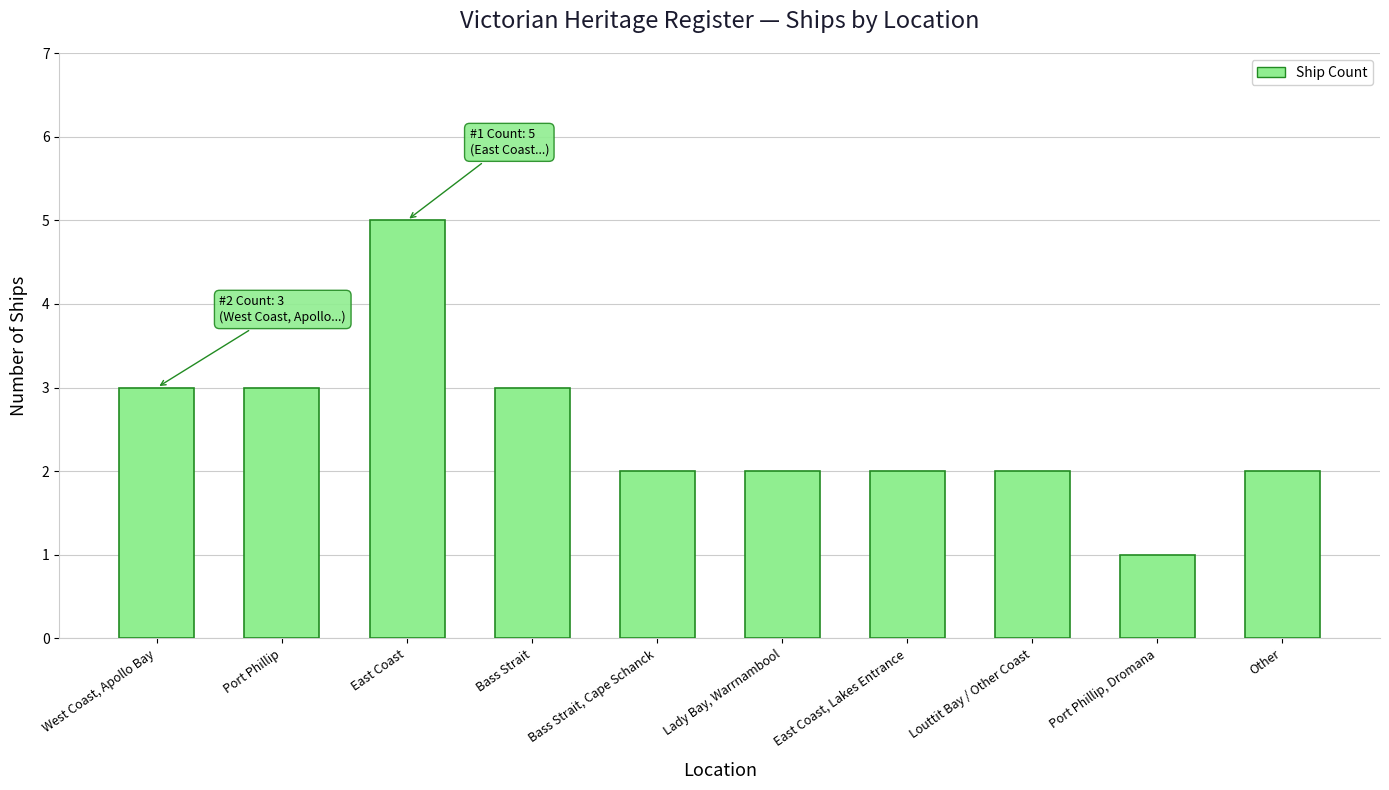

Is it true that the value at Bass Strait is 1?

False